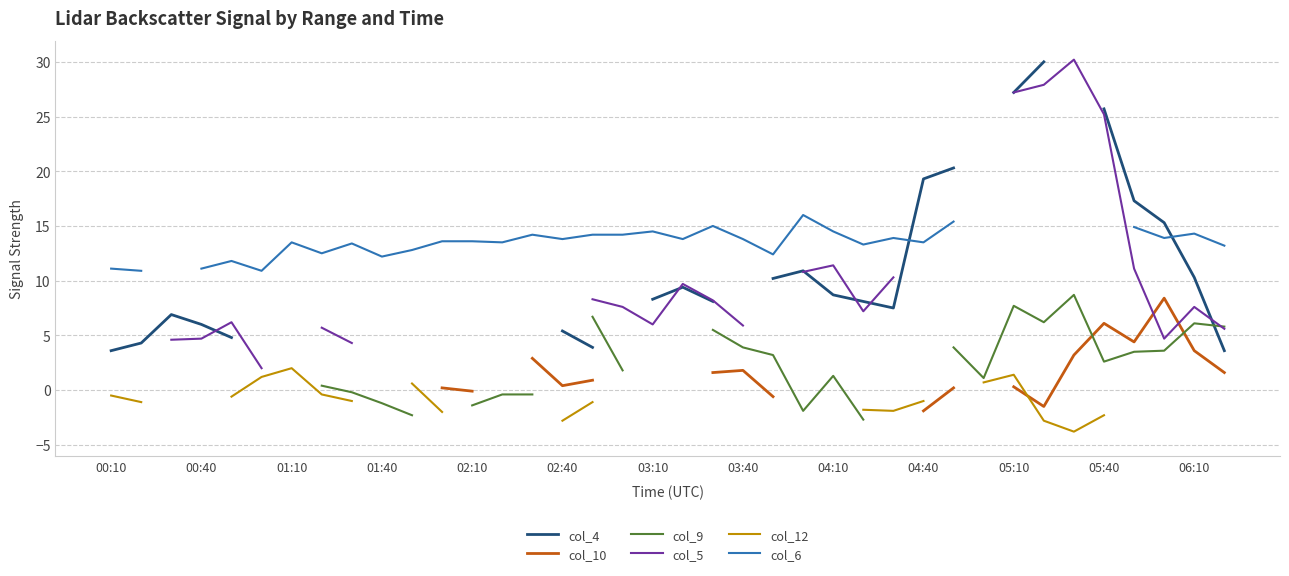

True or false: col_10 has a value of 0.8 at 14.

False